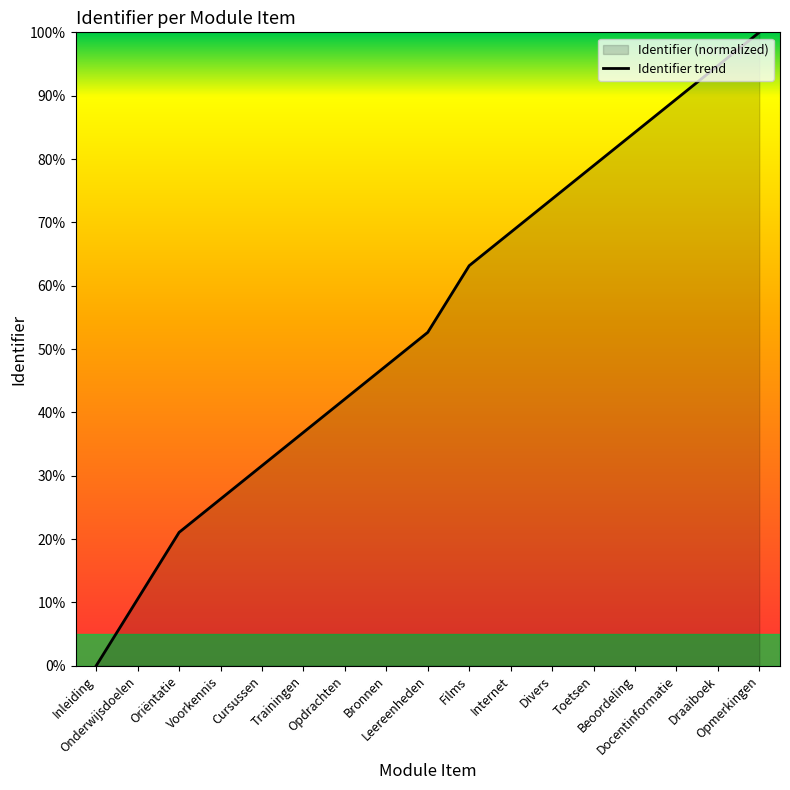

Reading right to left, what are all the values shown in this chart?

Opmerkingen=100.0	Draaiboek=94.7	Docentinformatie=89.5	Beoordeling=84.2	Toetsen=78.9	Divers=73.7	Internet=68.4	Films=63.2	Leereenheden=52.6	Bronnen=47.4	Opdrachten=42.1	Trainingen=36.8	Cursussen=31.6	Voorkennis=26.3	Oriëntatie=21.1	Onderwijsdoelen=10.5	Inleiding=0.0